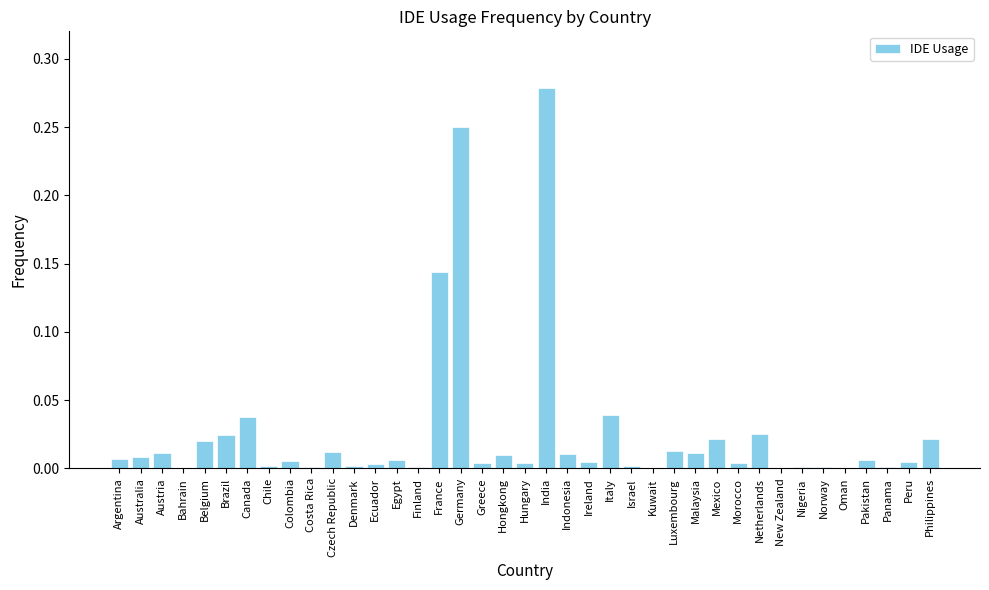

Which has a higher value, Ecuador or Italy?

Italy